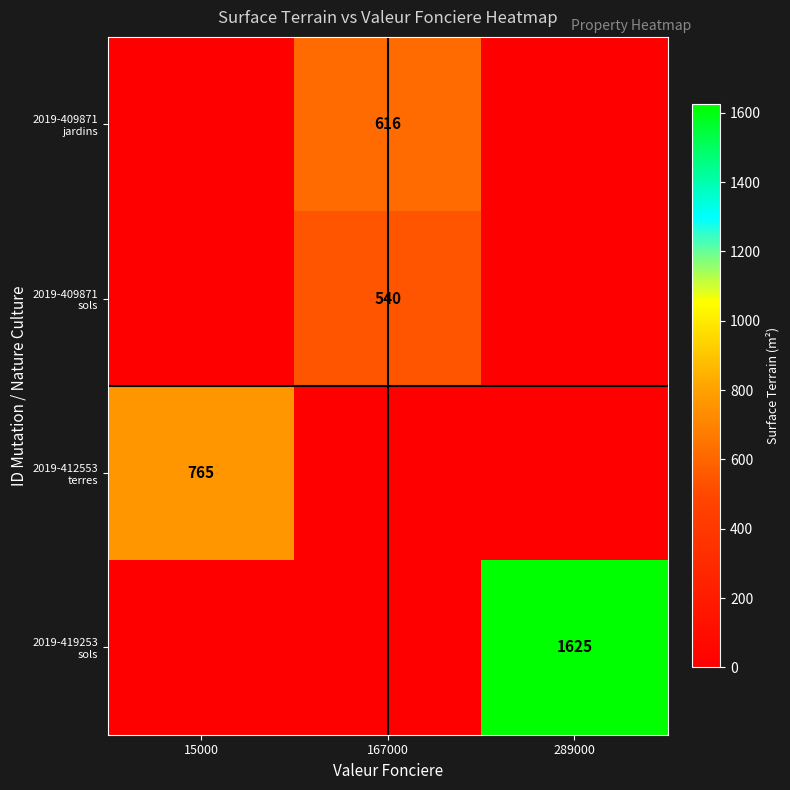

Which series has the largest total across all categories?

2019-419253 sols